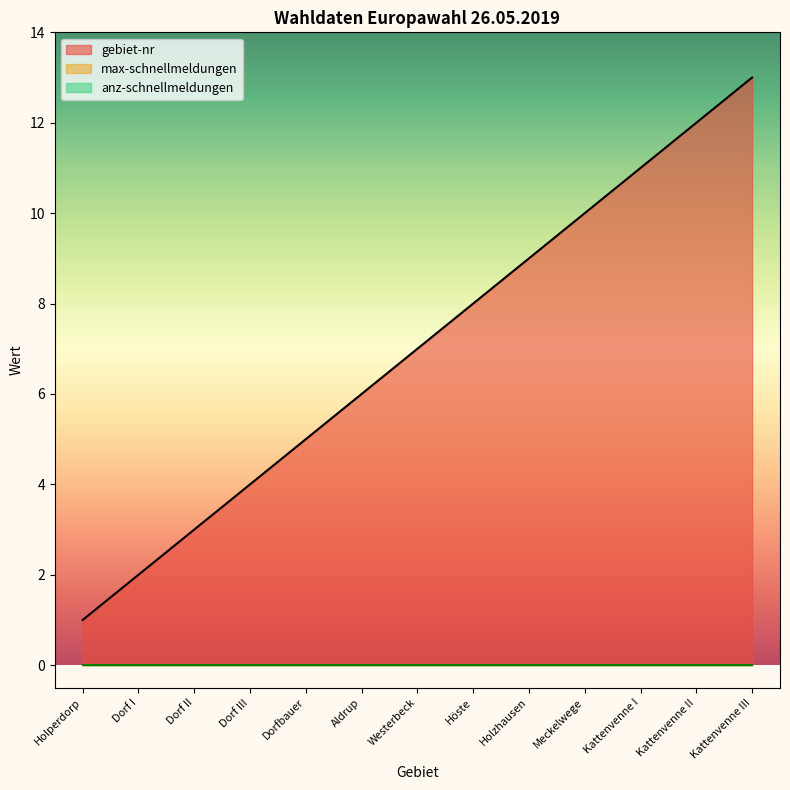

True or false: anz-schnellmeldungen and gebiet-nr intersect in this chart.

False